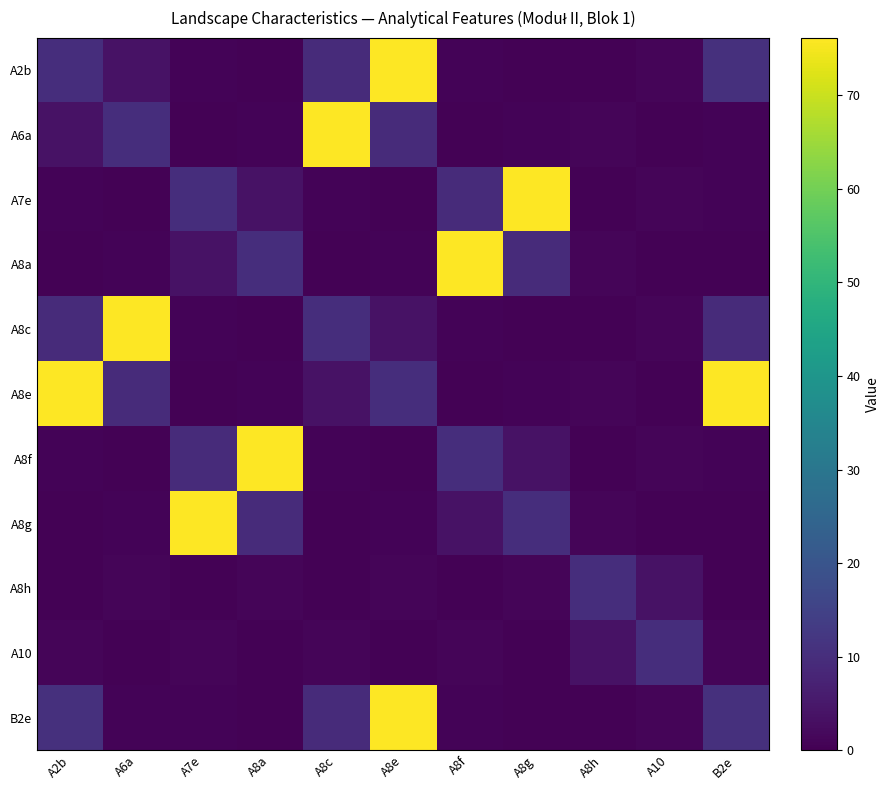

List the series in order of their peak value, highest first.

A2b, A6a, A7e, A8a, A8c, A8e, A8f, A8g, B2e, A8h, A10